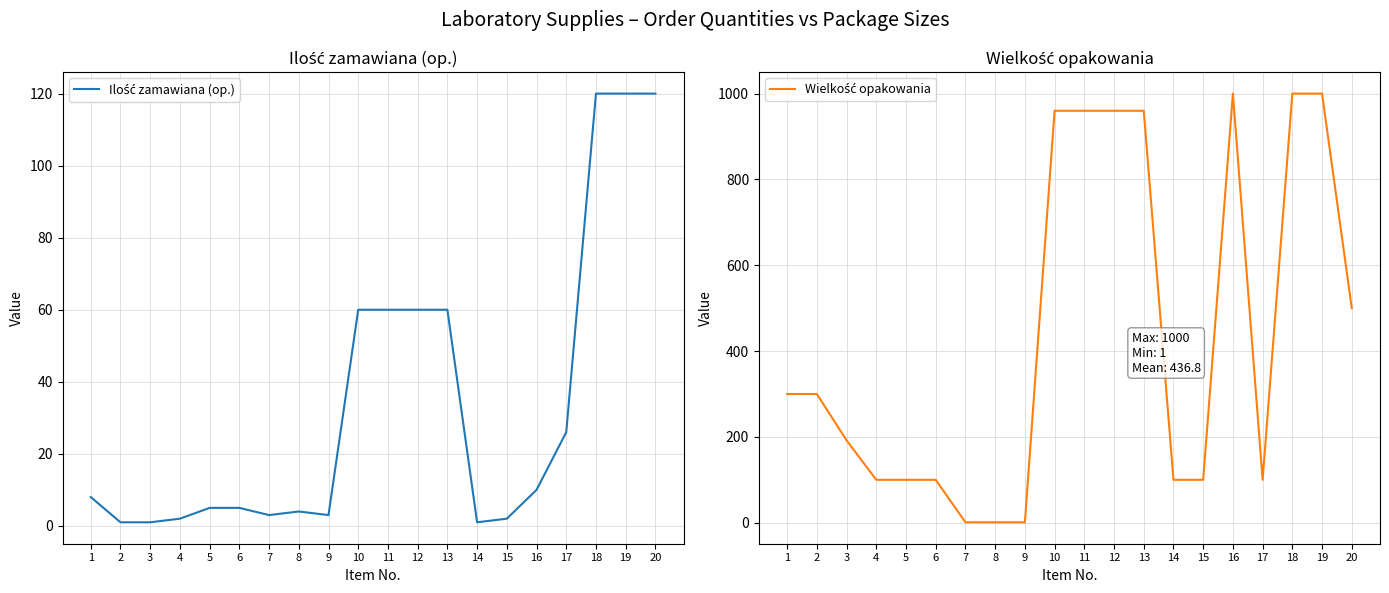

What is the difference between the Wielkość opakowania values at 1 and 17?

200